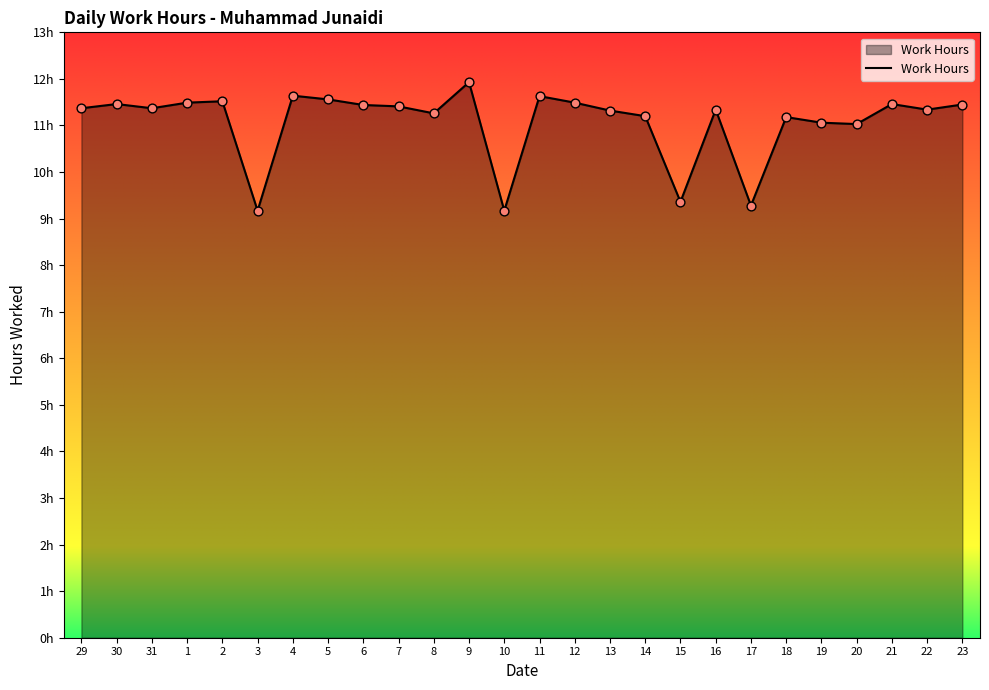

What is the ratio of the value at 31 to the value at 29?

1.0